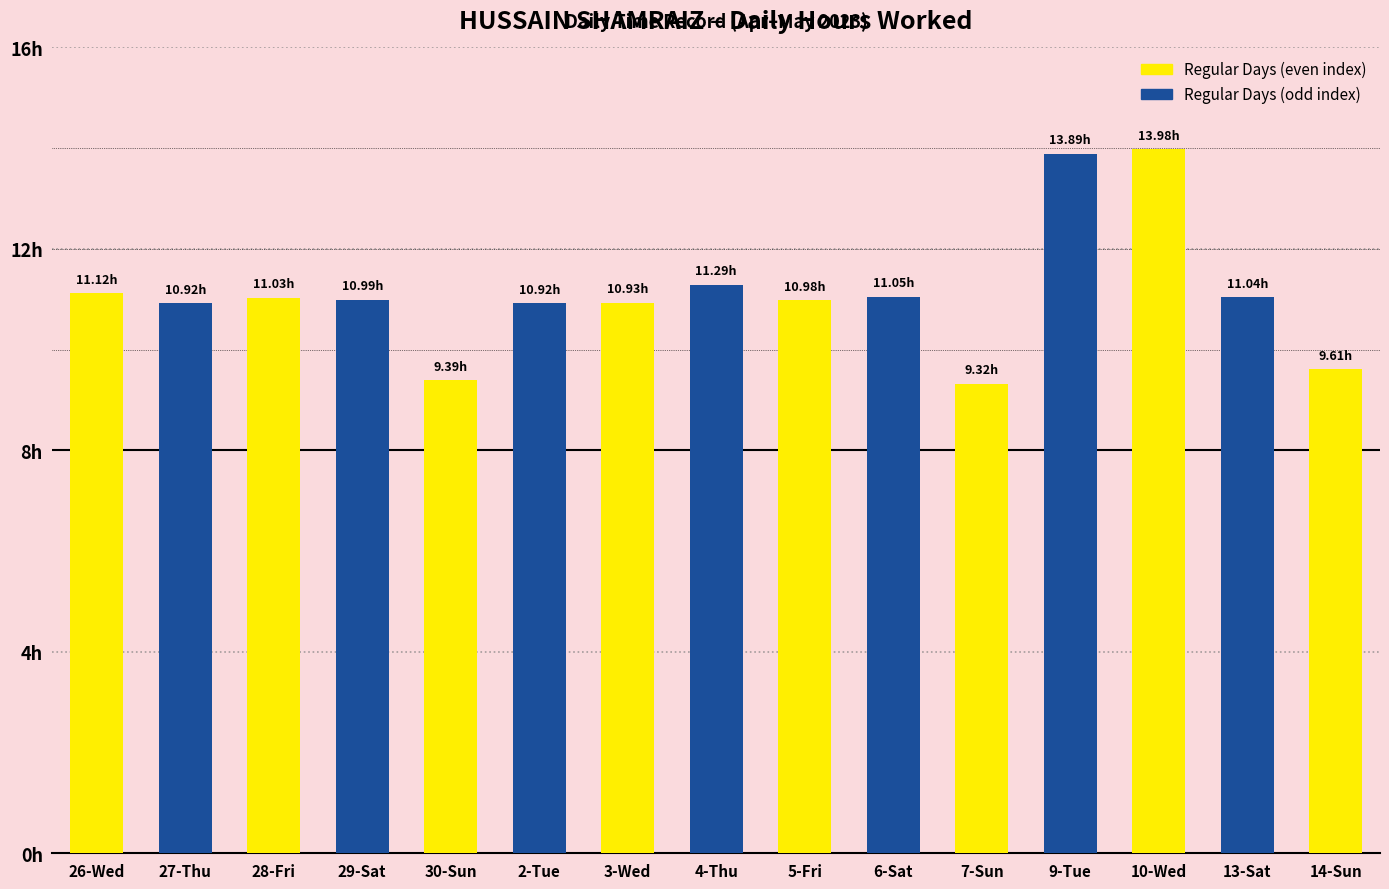

What value does the data have at 13-Sat?

11.0